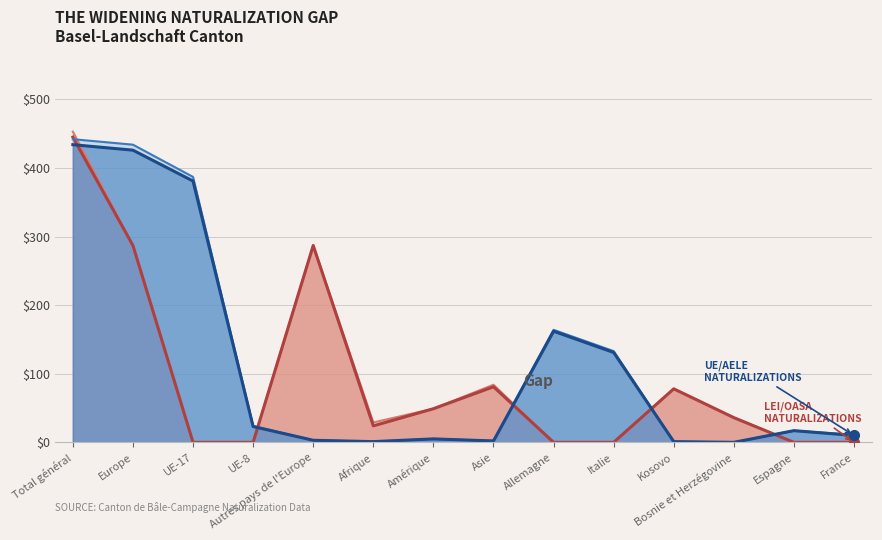

Which series has the largest total across all categories?

Total UE/AELE